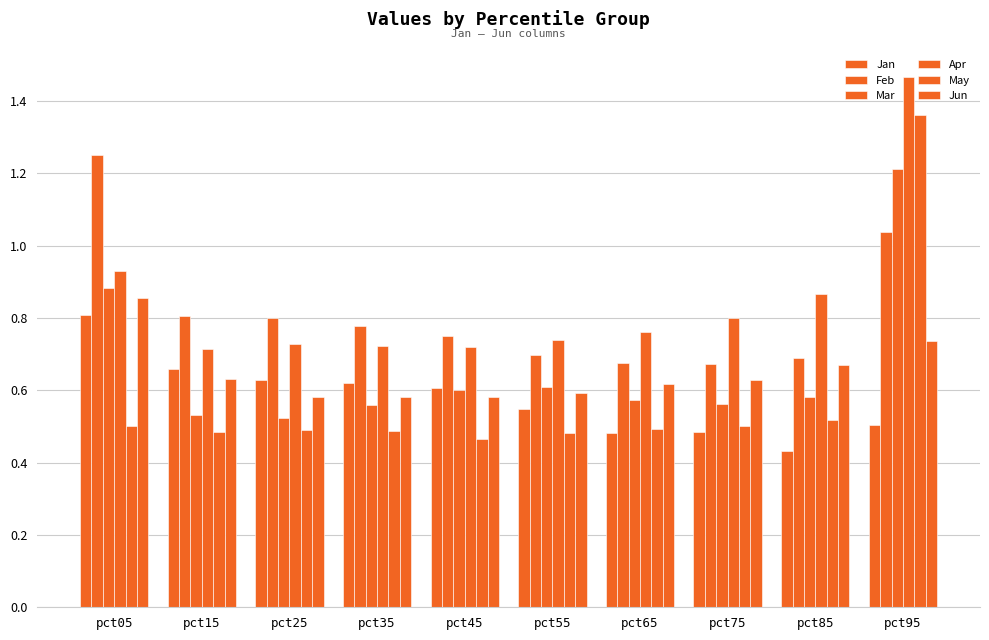

Is it true that Jun equals 1.4 at pct05?

False